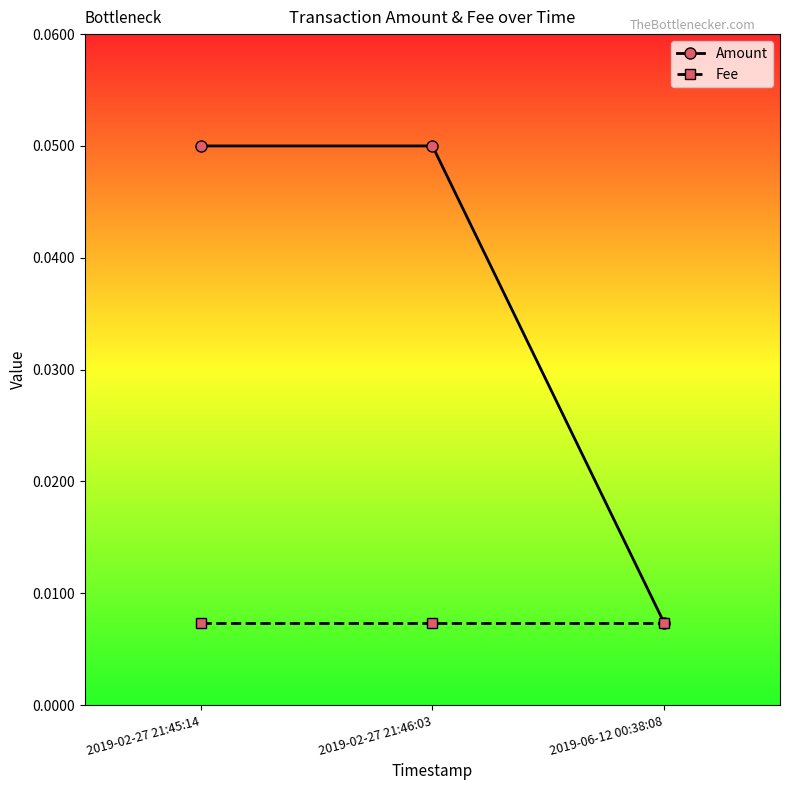

Rank the series at 2019-02-27 21:45:14 from lowest to highest value.

Fee, Amount